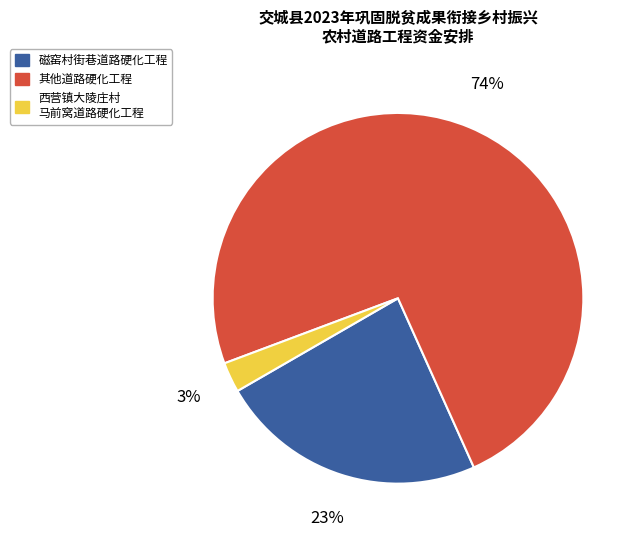

Is there a majority slice in this chart?

Yes